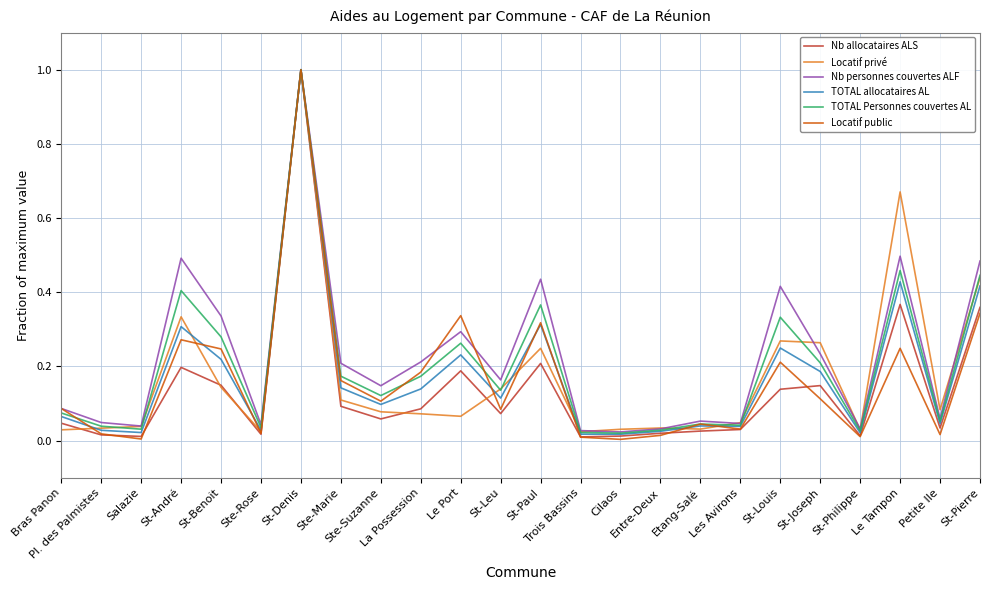

At which category is the sum across all series the highest?

St-Denis